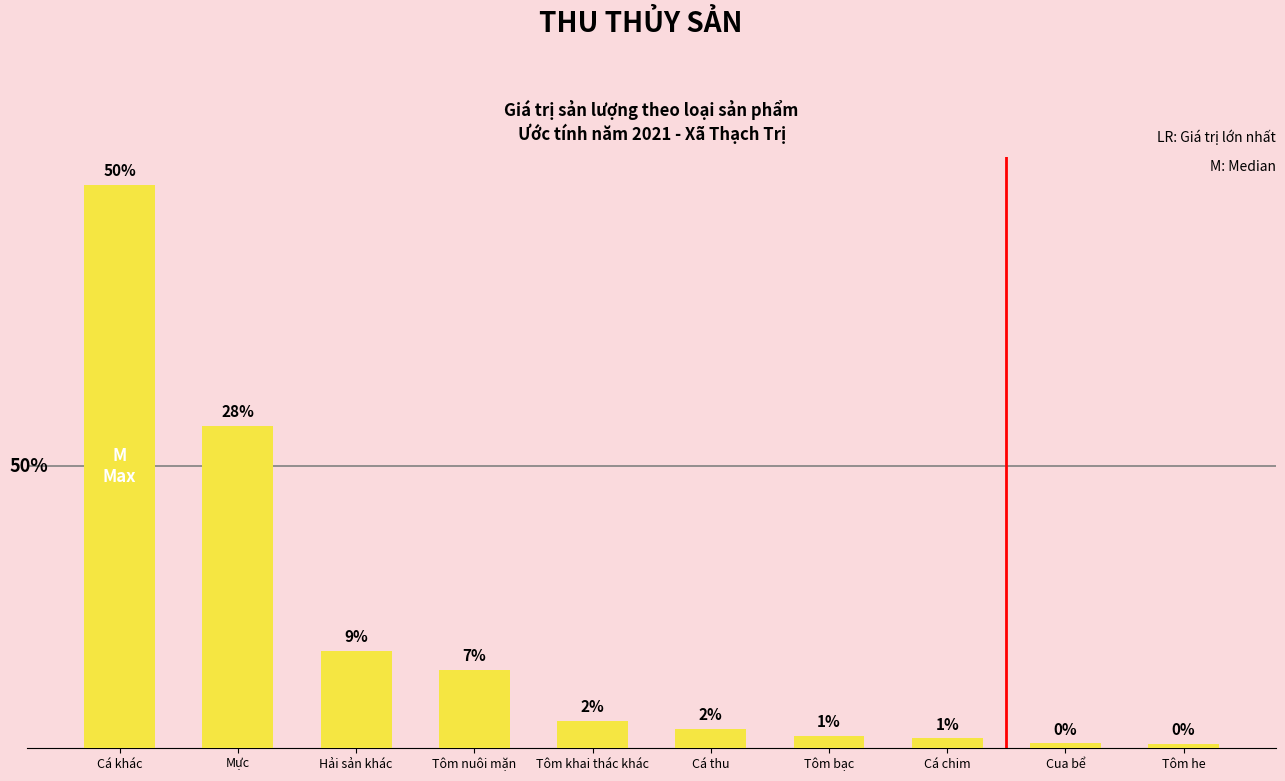

Reading left to right, list all the values displayed in this chart.

35840.0	20480.0	6176.0	4980.0	1728.6	1215.0	740.0	600.0	280.0	242.0